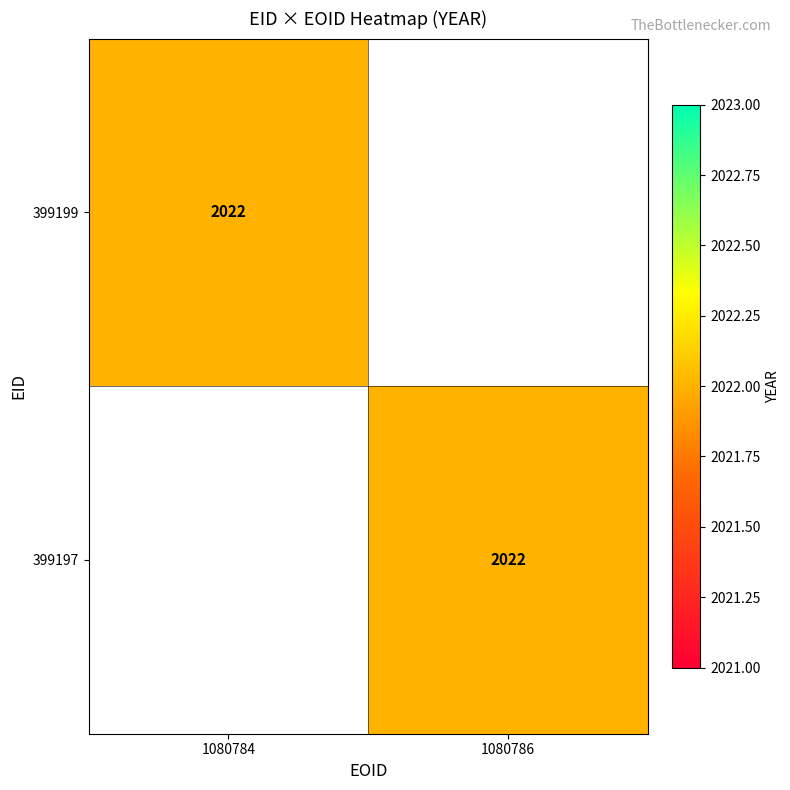

Which label corresponds to the smallest value in the chart?

1080786